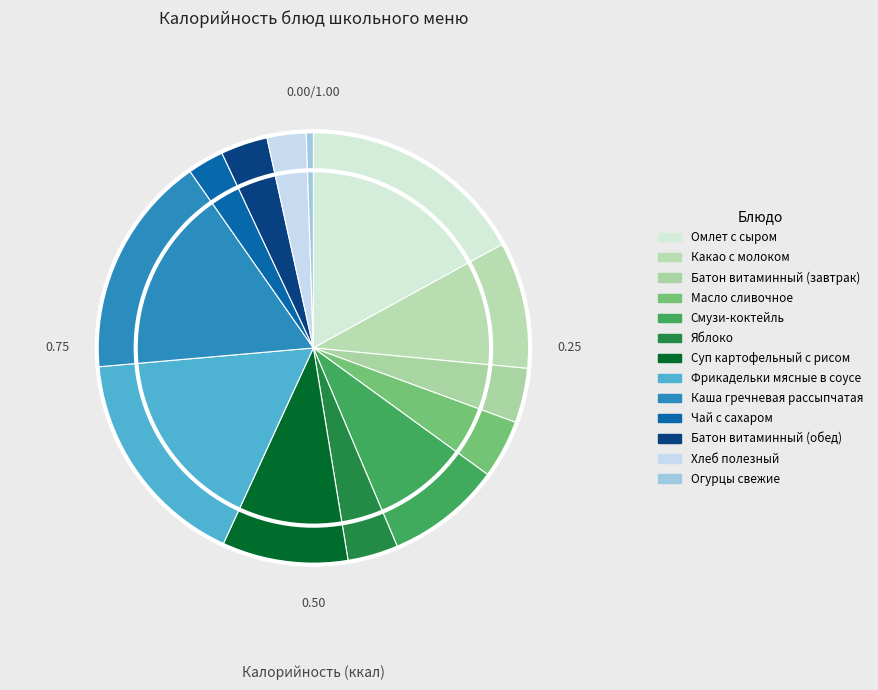

To the nearest percent, what portion does Батон витаминный (обед) represent?

4%